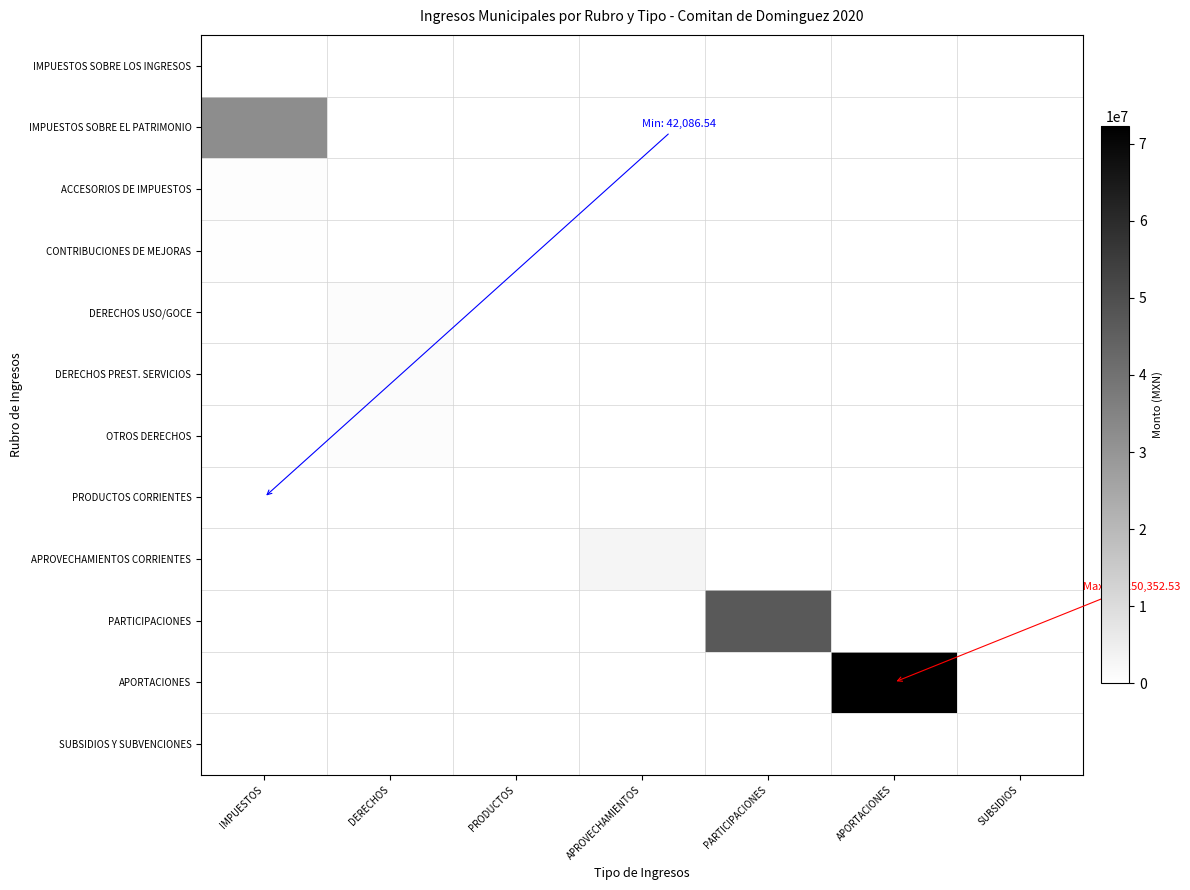

How many data points does each series have?

7